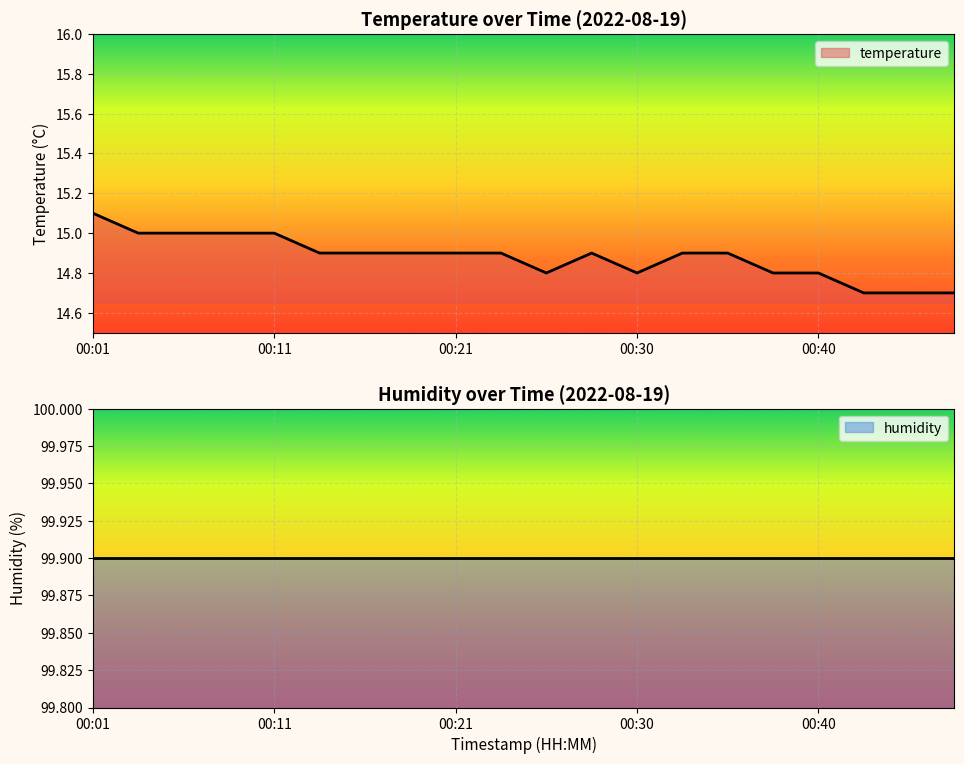

Reading left to right, transcribe all the data shown in this chart.

15.1	15.0	15.0	15.0	15.0	14.9	14.9	14.9	14.9	14.9	14.8	14.9	14.8	14.9	14.9	14.8	14.8	14.7	14.7	14.7